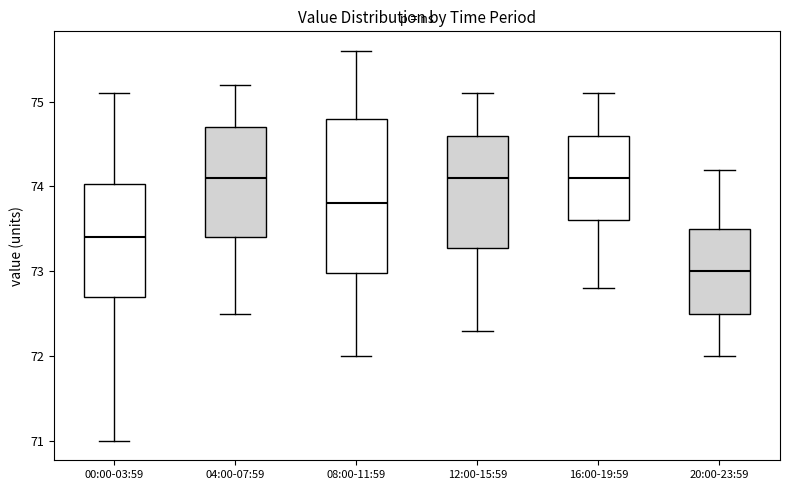

Where does the upper whisker of the box for 08:00-11:59 end on the y-axis? The values are not printed on the chart, so give them approximately, as read against the axis.

75.6